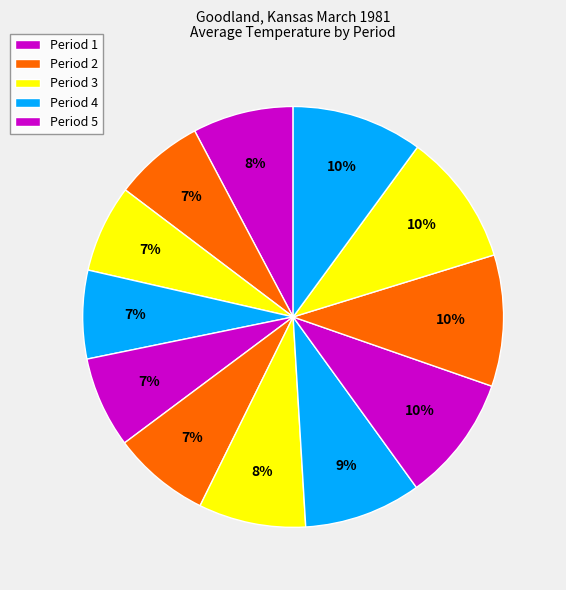

How many segments does this pie chart have?

12